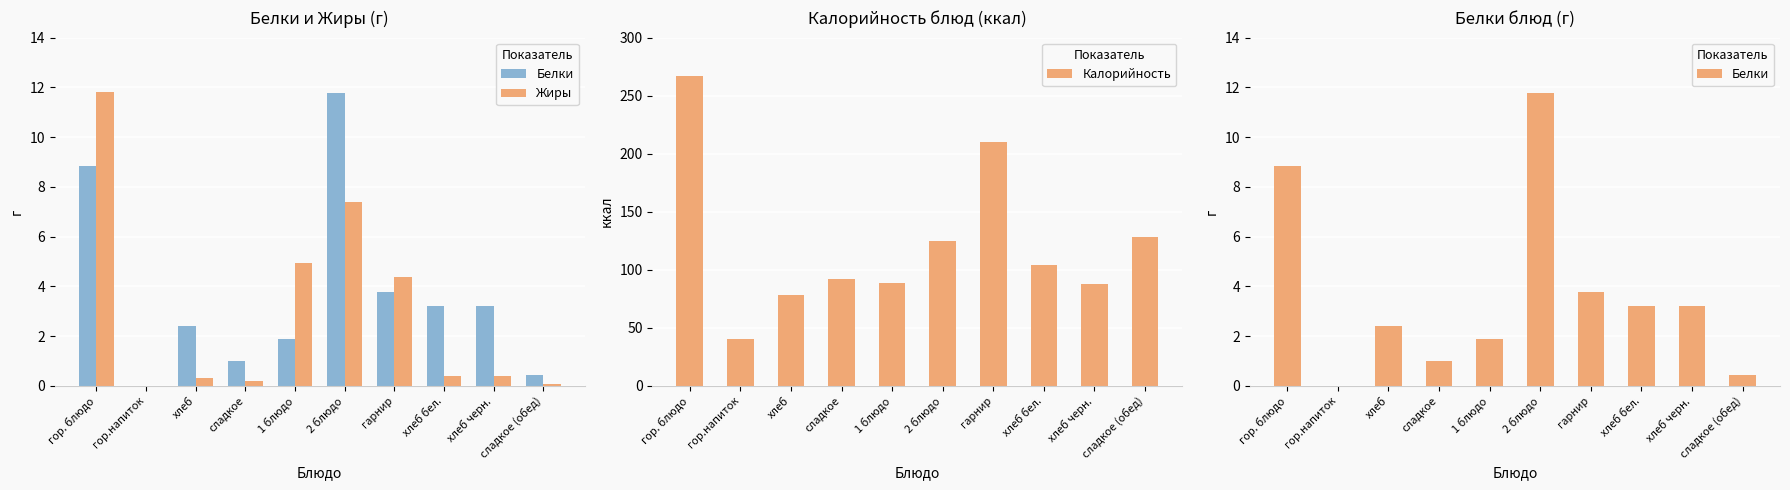

Reading left to right, extract all data points from this chart.

Белки: гор. блюдо=8.8	гор.напиток=0.0	хлеб=2.4	сладкое=1.0	1 блюдо=1.9	2 блюдо=11.8	гарнир=3.8	хлеб бел.=3.2	хлеб черн.=3.2	сладкое (обед)=0.4
Жиры: гор. блюдо=11.8	гор.напиток=0.0	хлеб=0.3	сладкое=0.2	1 блюдо=5.0	2 блюдо=7.4	гарнир=4.4	хлеб бел.=0.4	хлеб черн.=0.4	сладкое (обед)=0.1
Калорийность: гор. блюдо=266.5	гор.напиток=39.9	хлеб=78.0	сладкое=92.0	1 блюдо=88.8	2 блюдо=124.6	гарнир=209.9	хлеб бел.=104.0	хлеб черн.=88.0	сладкое (обед)=128.6